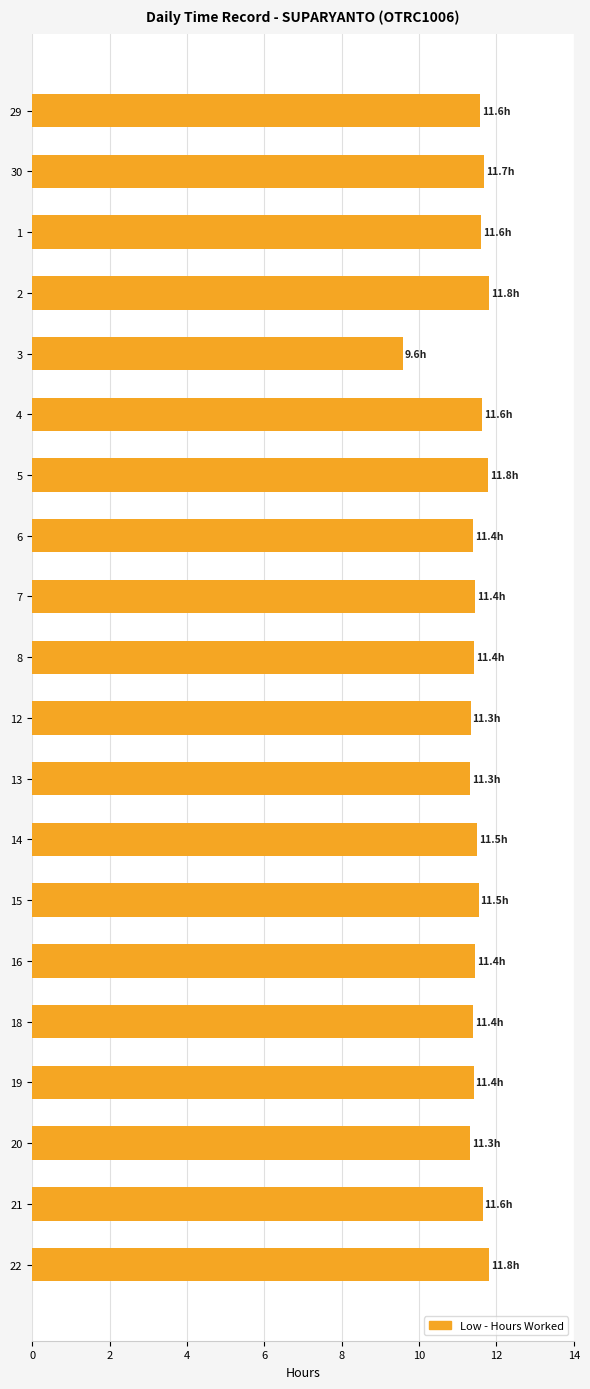

True or false: the data shows 11.7 at 30.

True